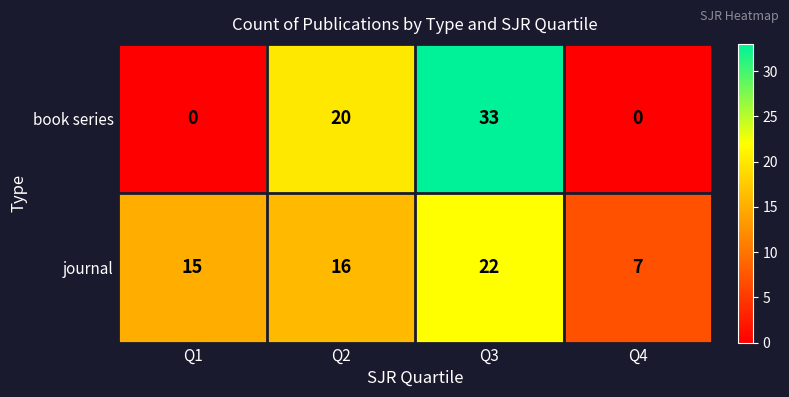

What is the difference between the highest and lowest values at Q2?

4